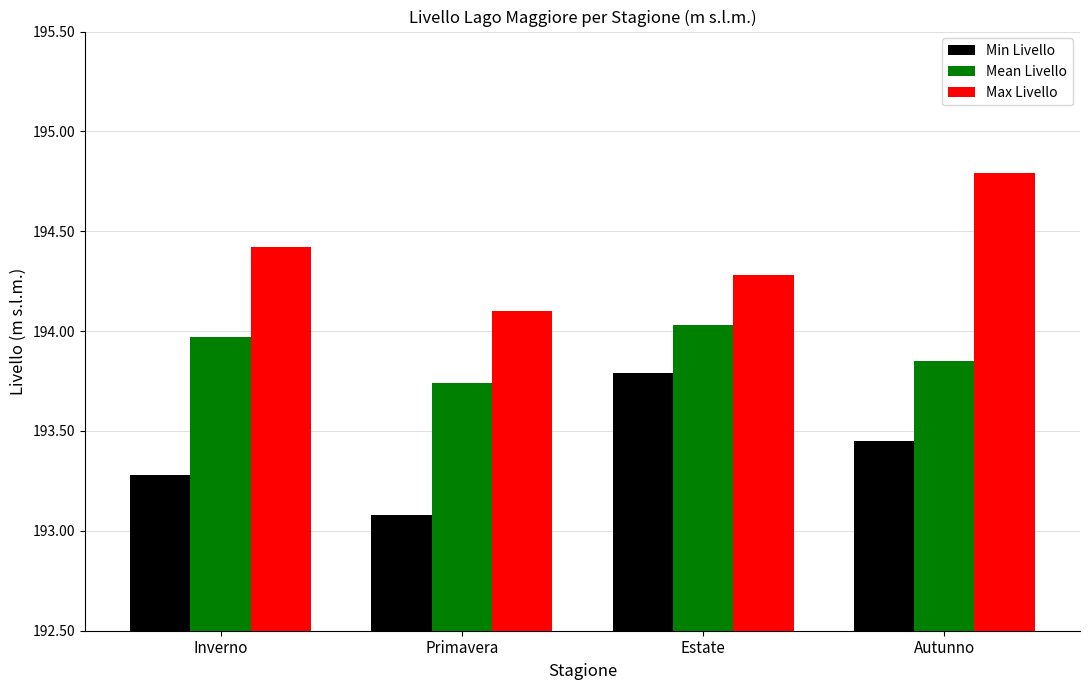

What is the label of the 3rd bar from the right?

Primavera